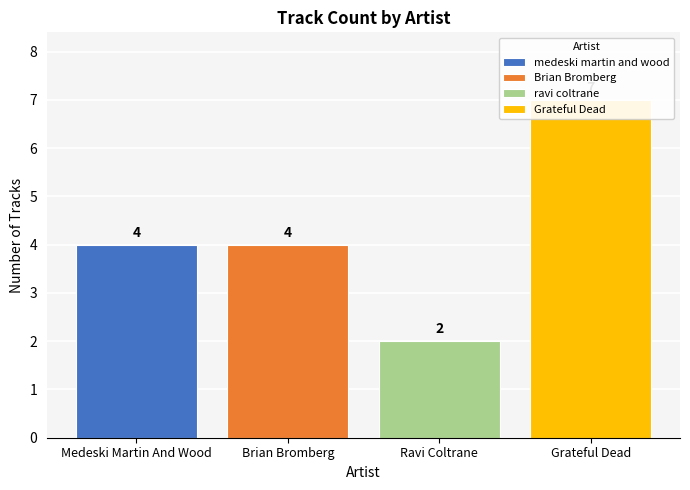

What is the greatest value displayed?

7